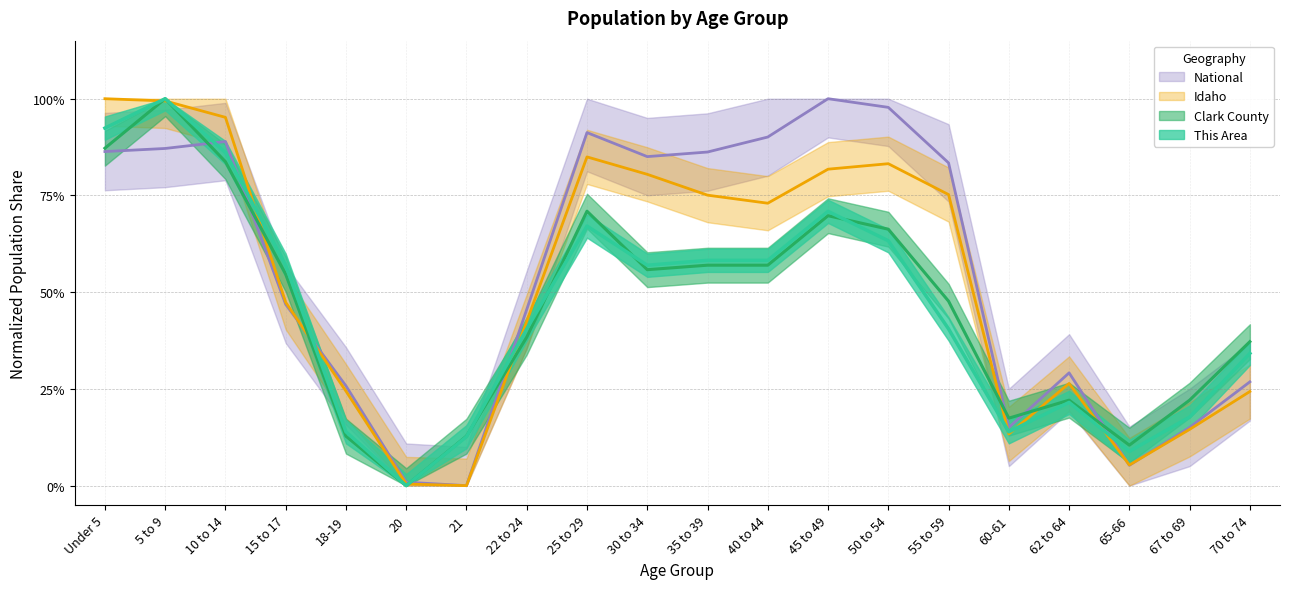

Is the value of Idaho at 15 to 17 greater than the value of National at 22 to 24?

Yes